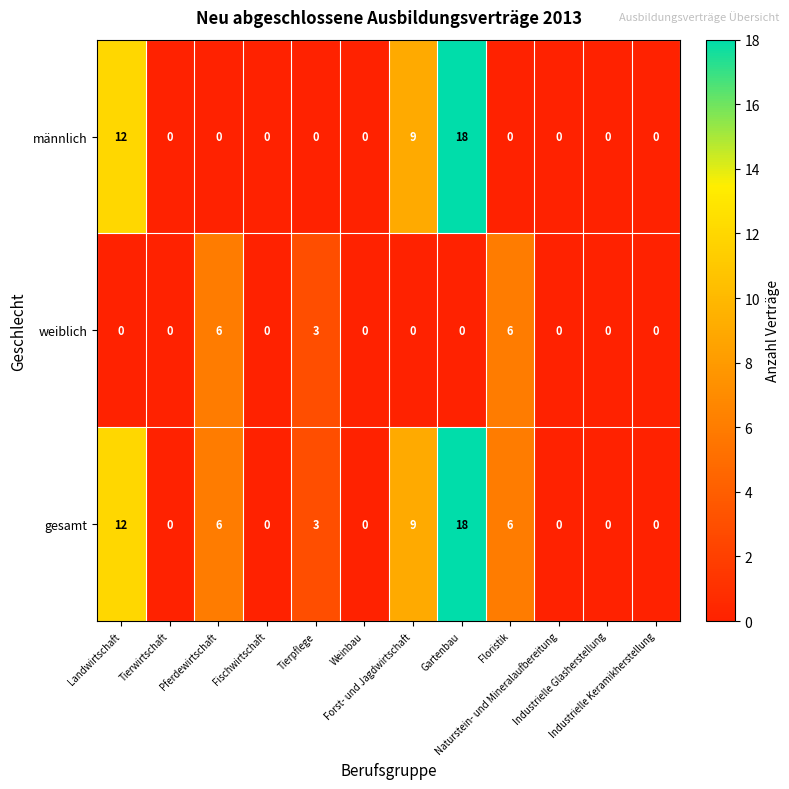

What is the highest value of the weiblich series?

6